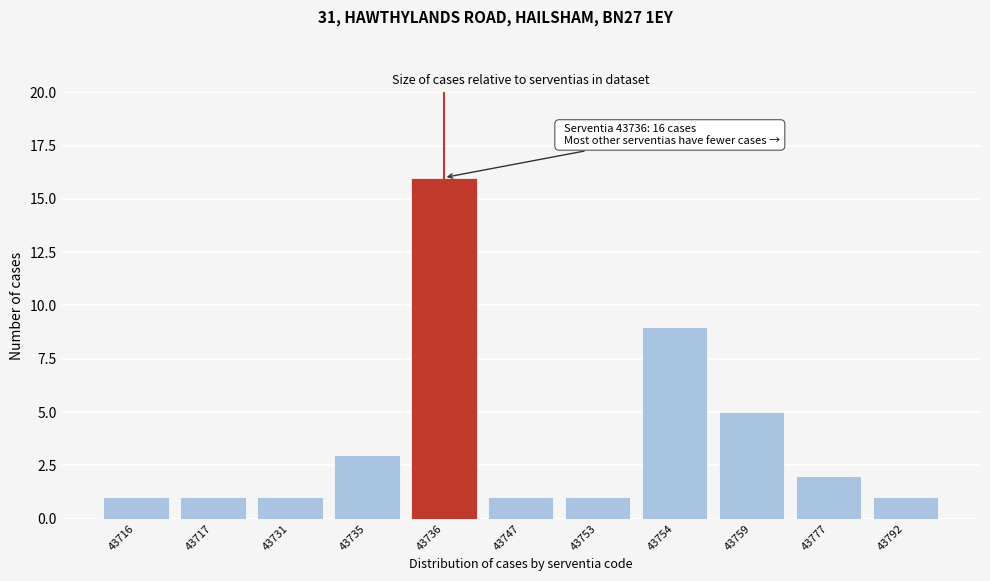

Reading right to left, what are all the values shown in this chart?

1	2	5	9	1	1	16	3	1	1	1